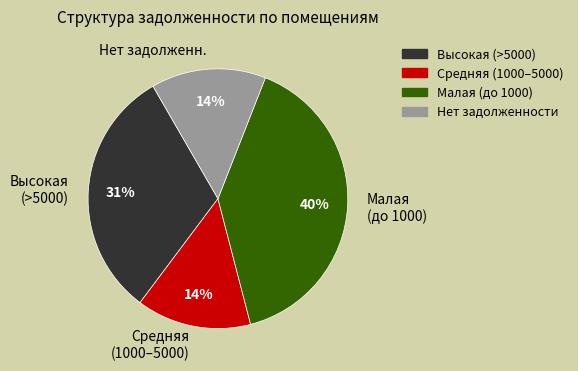

To the nearest percent, what is the average slice percentage?

25%